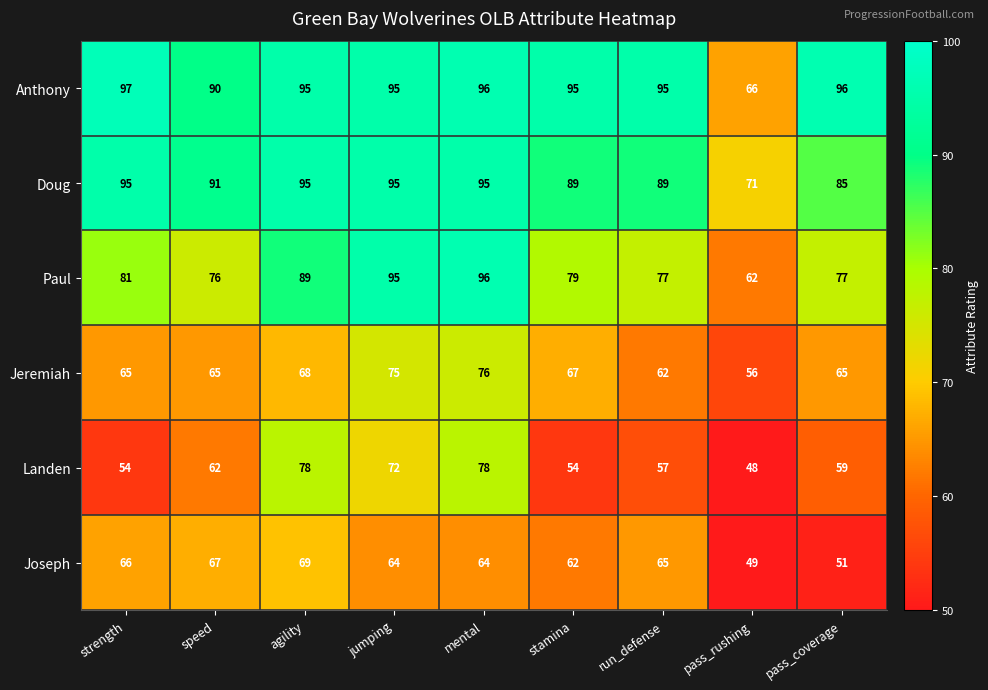

How many data points does each series have?

9